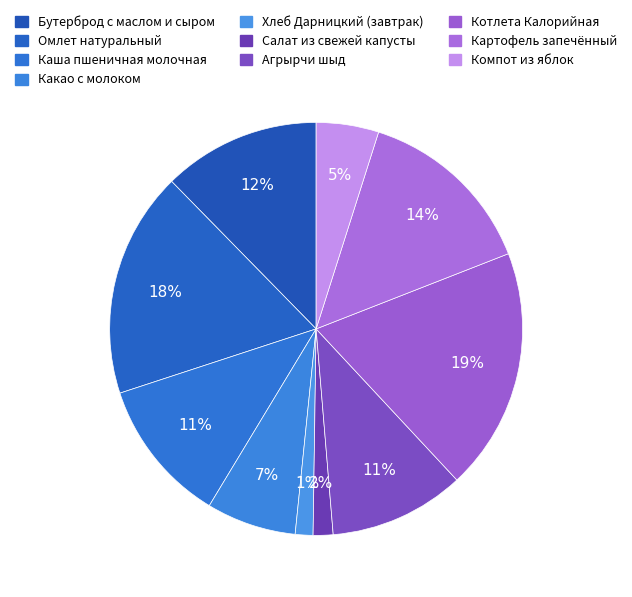

How many segments does this pie chart have?

10